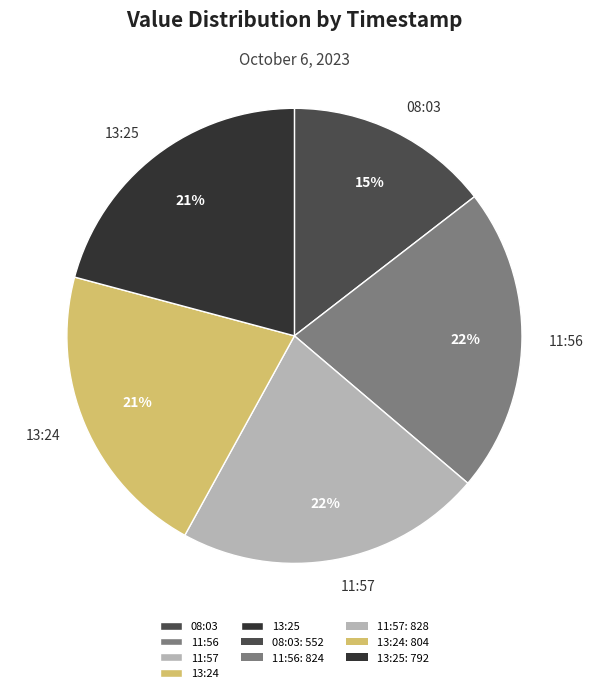

Approximately how many times larger is the value at 13:24 compared to 11:57?

1.0